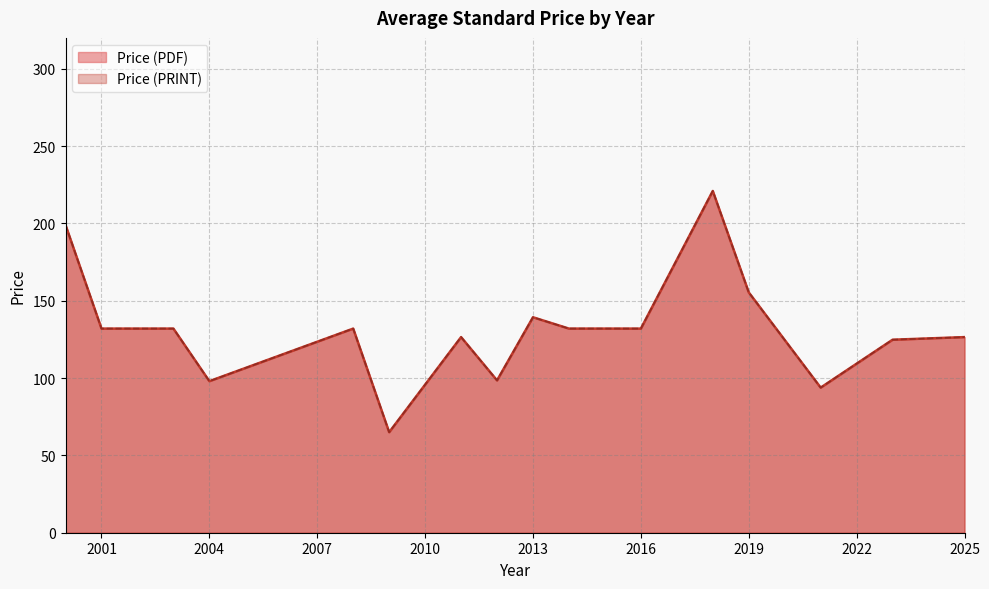

Does the chart have visible grid lines?

Yes